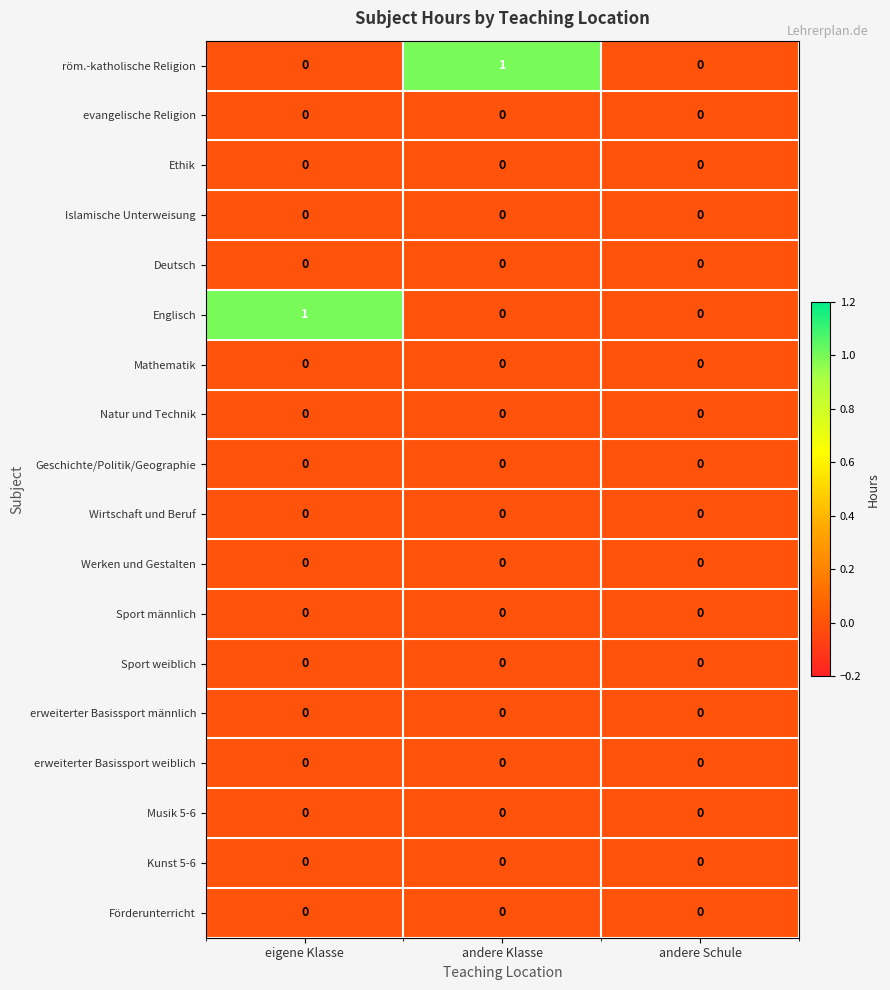

The value of evangelische Religion at eigene Klasse is 0. True or false?

True